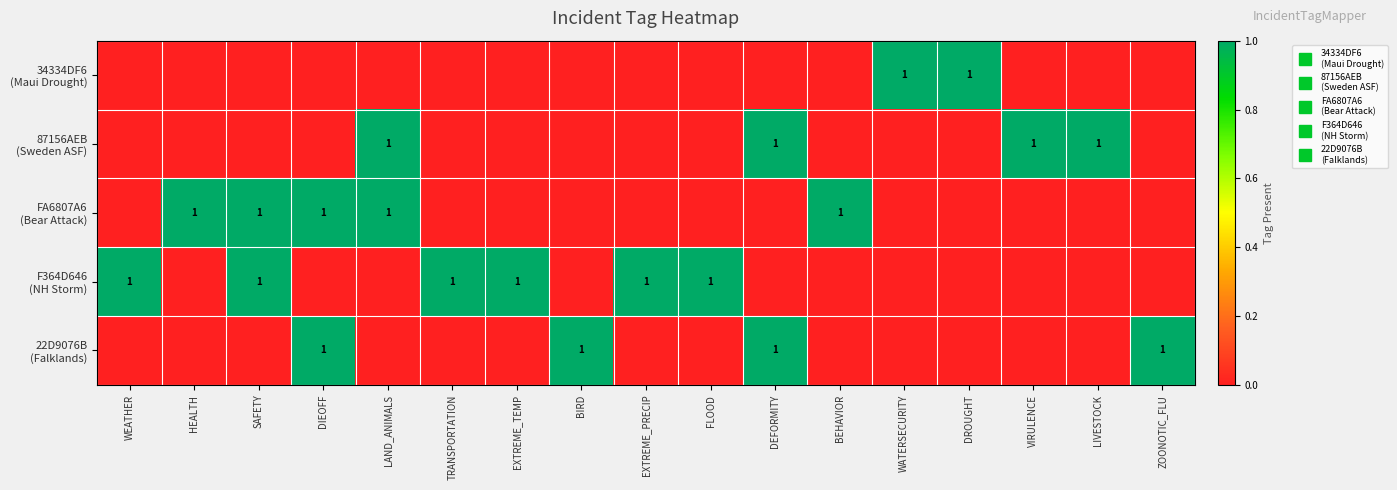

At which label is 87156AEB (Sweden ASF) closest to 0?

WEATHER